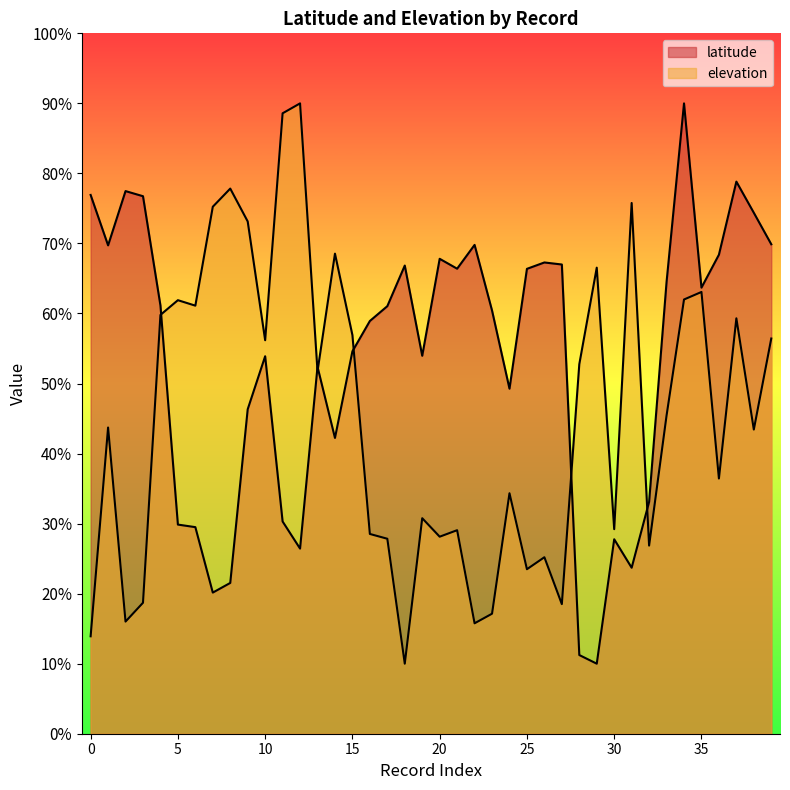

What is the highest value of the elevation series?

90.0